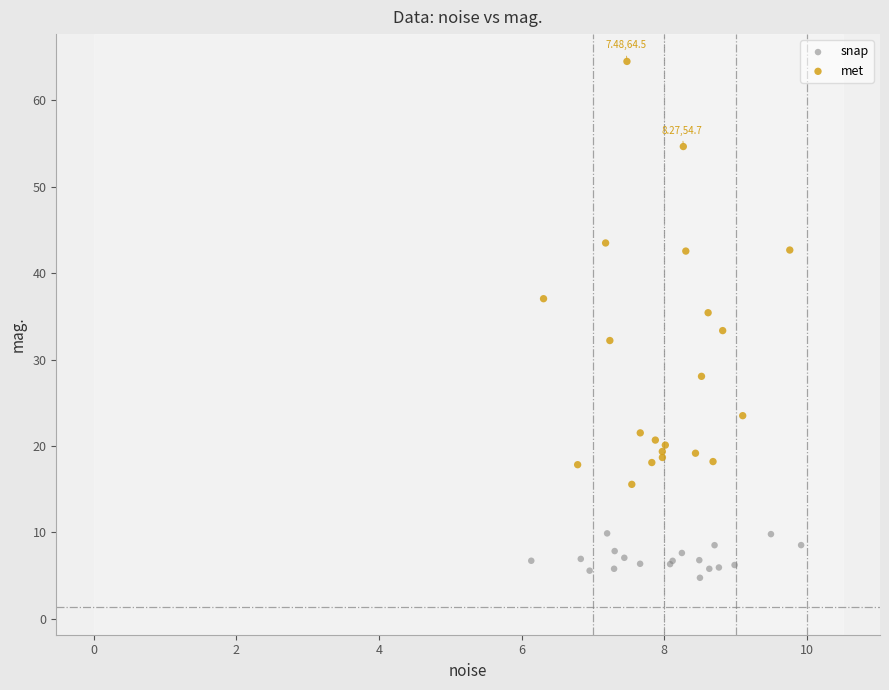

Which series has the largest Y range (max minus min)?

met